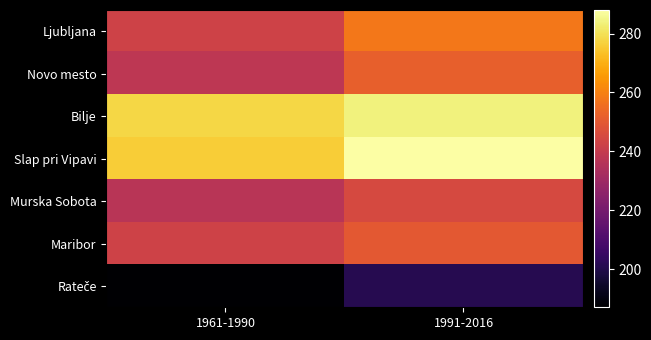

What is the total value across all series at 1991-2016?

1778